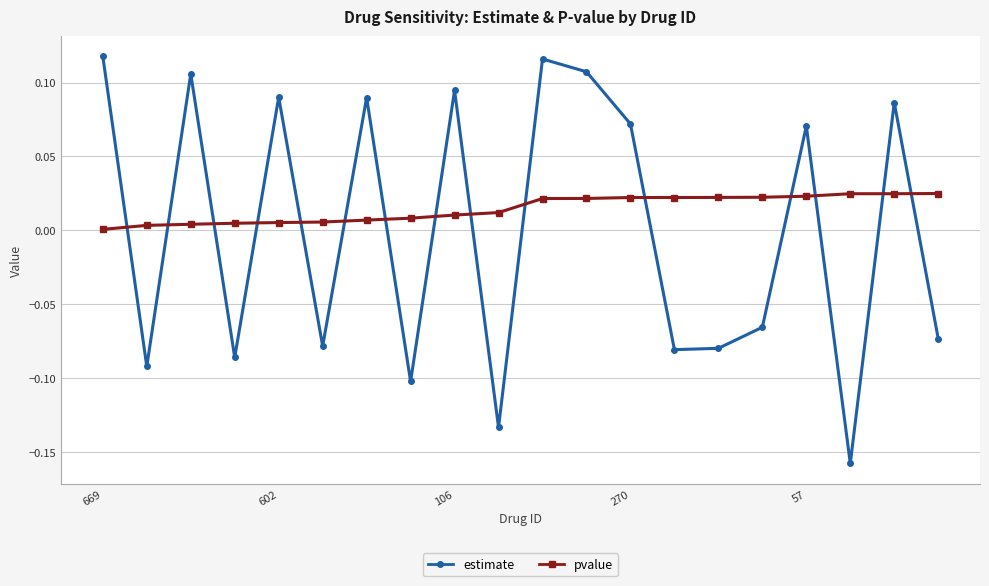

Rank the series by their maximum value, from lowest to highest.

pvalue, estimate